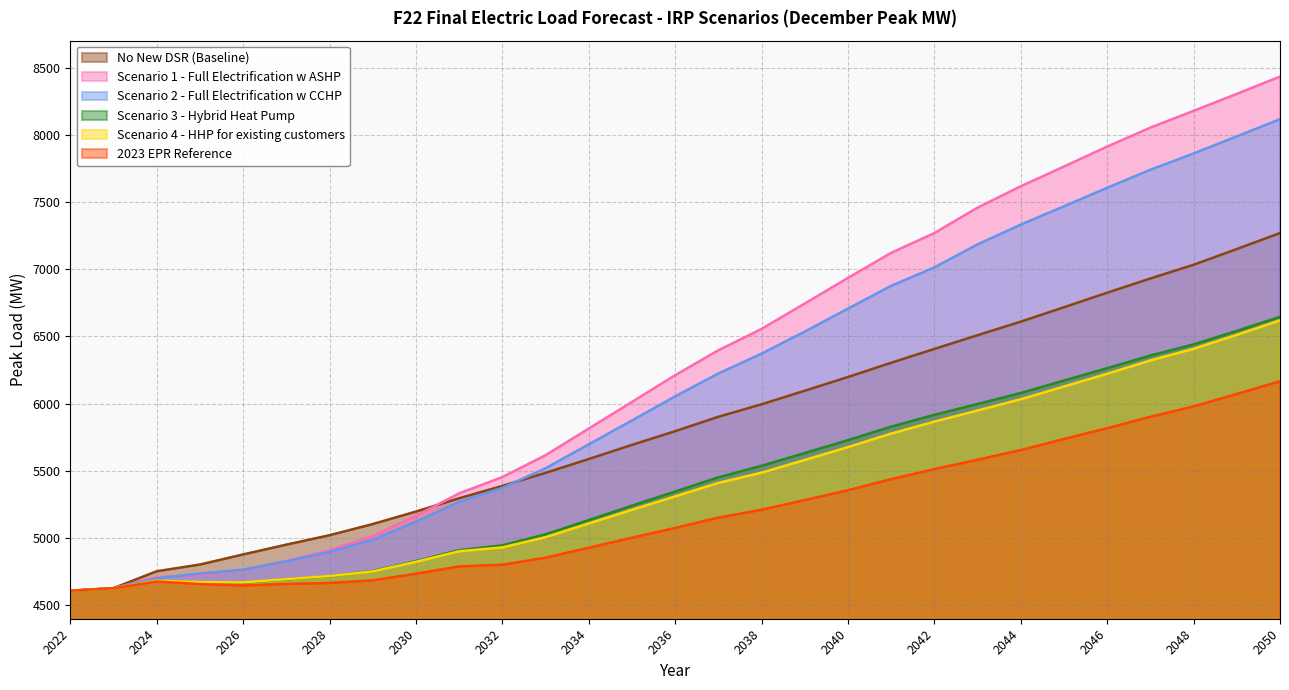

How many interior local peaks does the Scenario 3 - Hybrid Heat Pump series have?

1